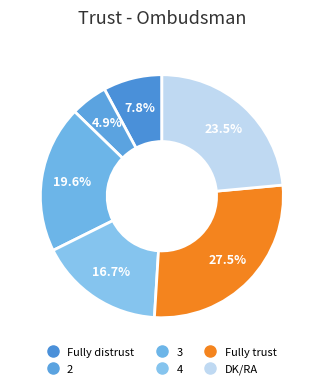

To the nearest percent, what is the difference between the Fully trust and Fully distrust slice percentages?

20%